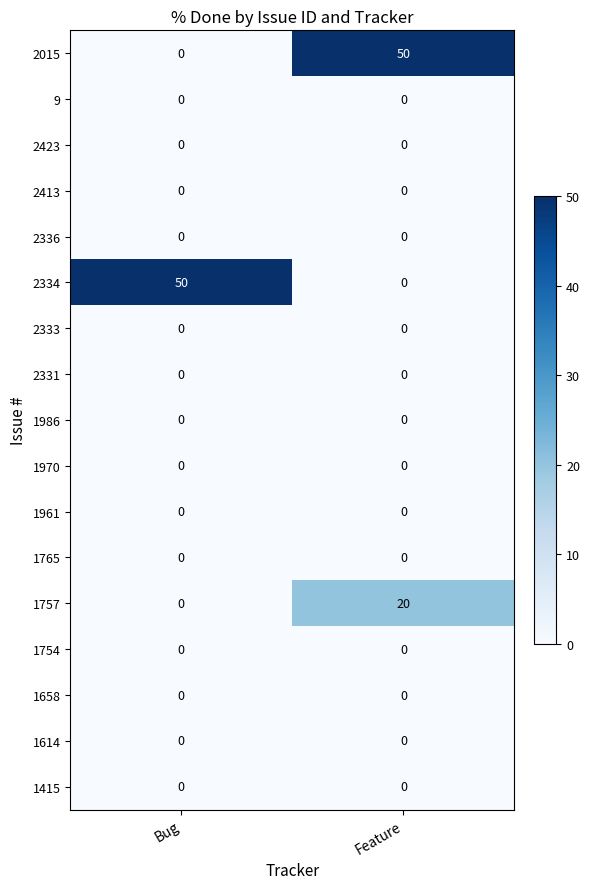

What is the difference between the highest and lowest values at Feature?

50